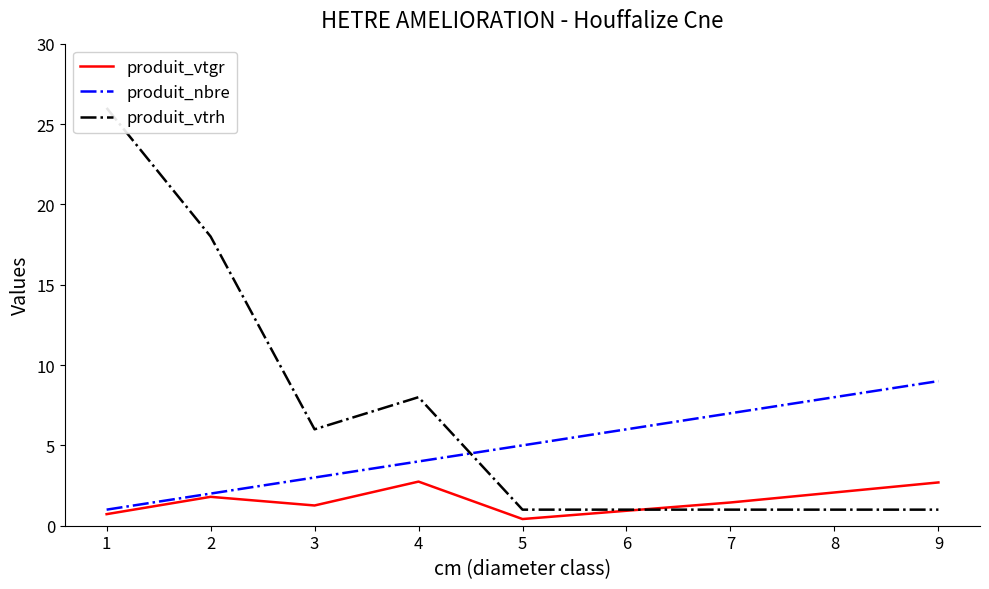

True or false: produit_nbre has a value of 5.0 at 5.

True